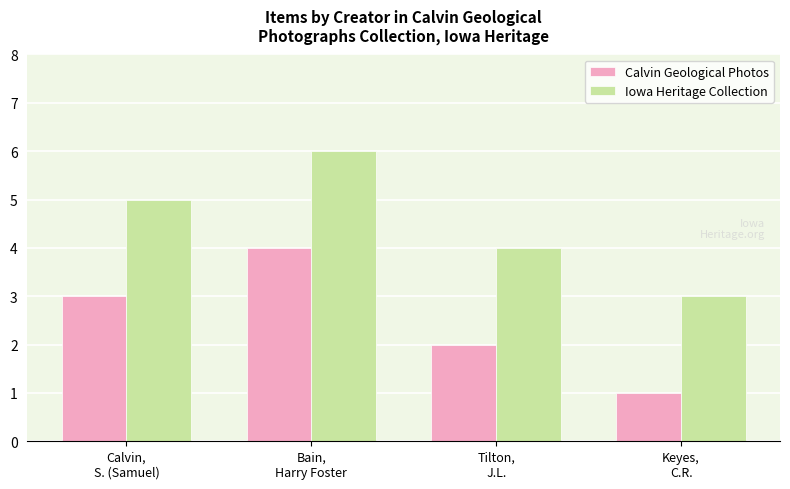

What is the value of the Calvin Geological Photos bar at the 3rd from the left?

2